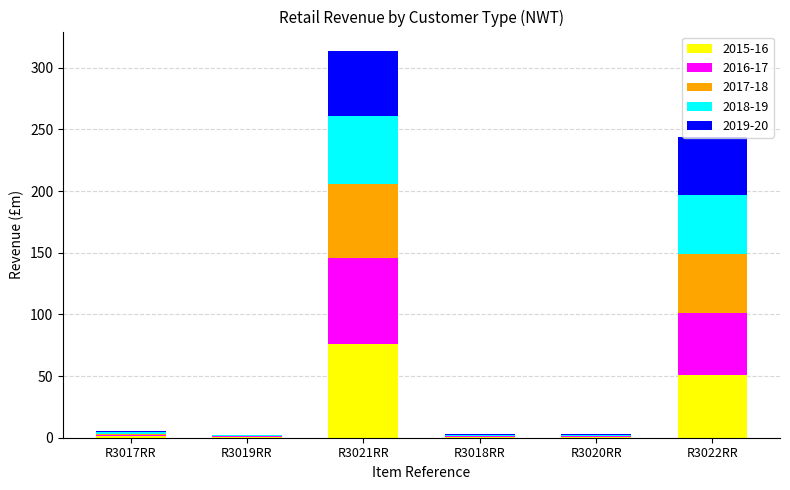

At which category is the sum across all series the highest?

R3021RR